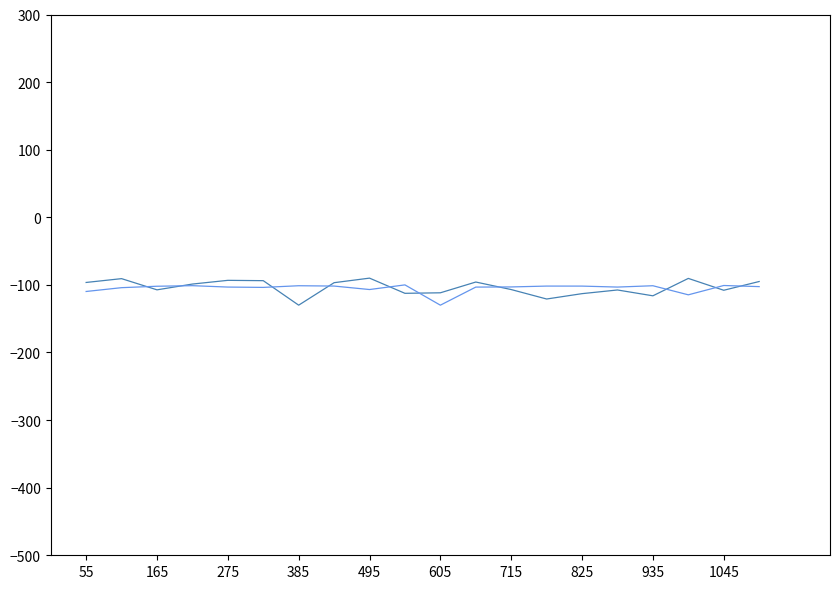

What is the minimum value shown in the chart?

-130.0